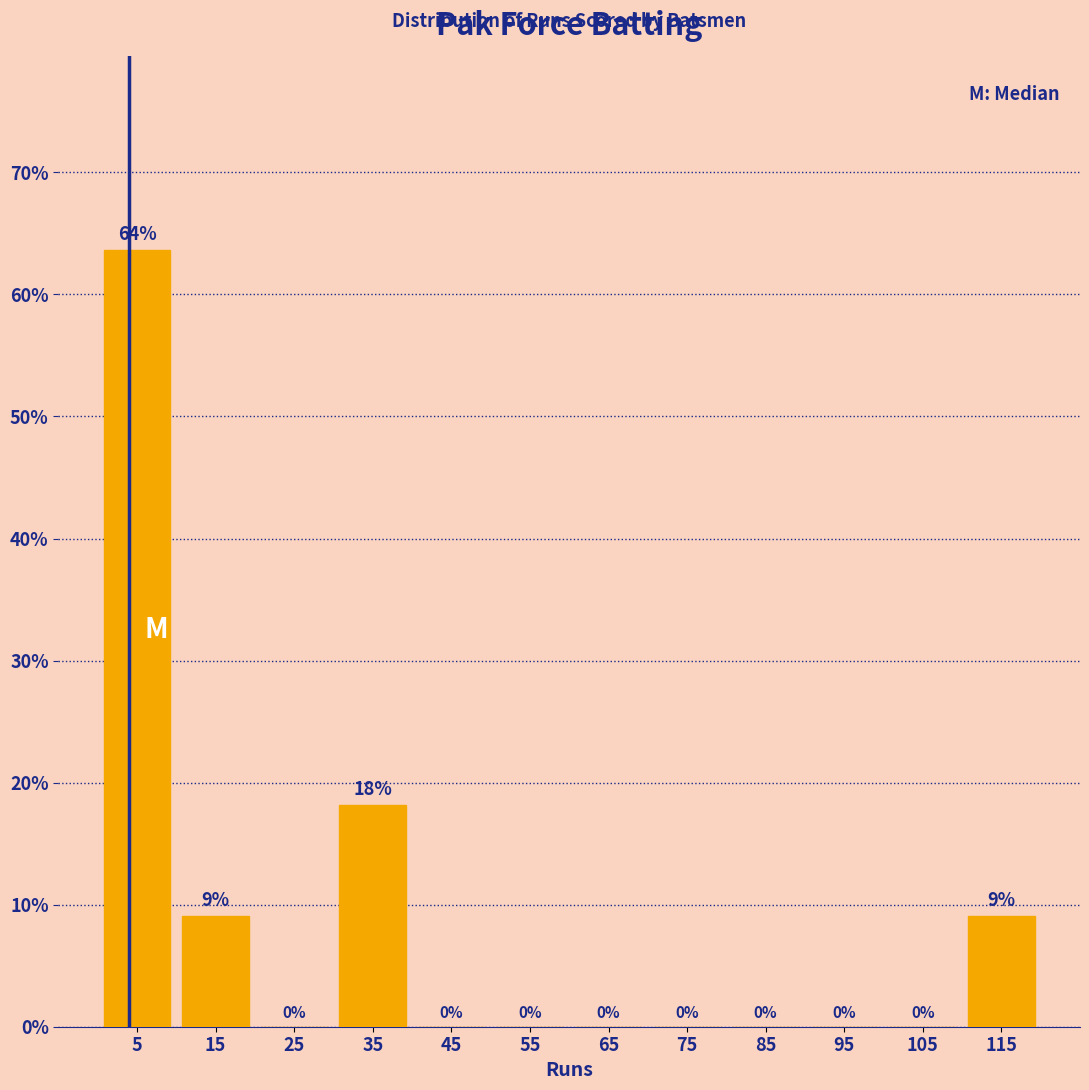

Which range on the x-axis has the tallest bar?

0 to 10